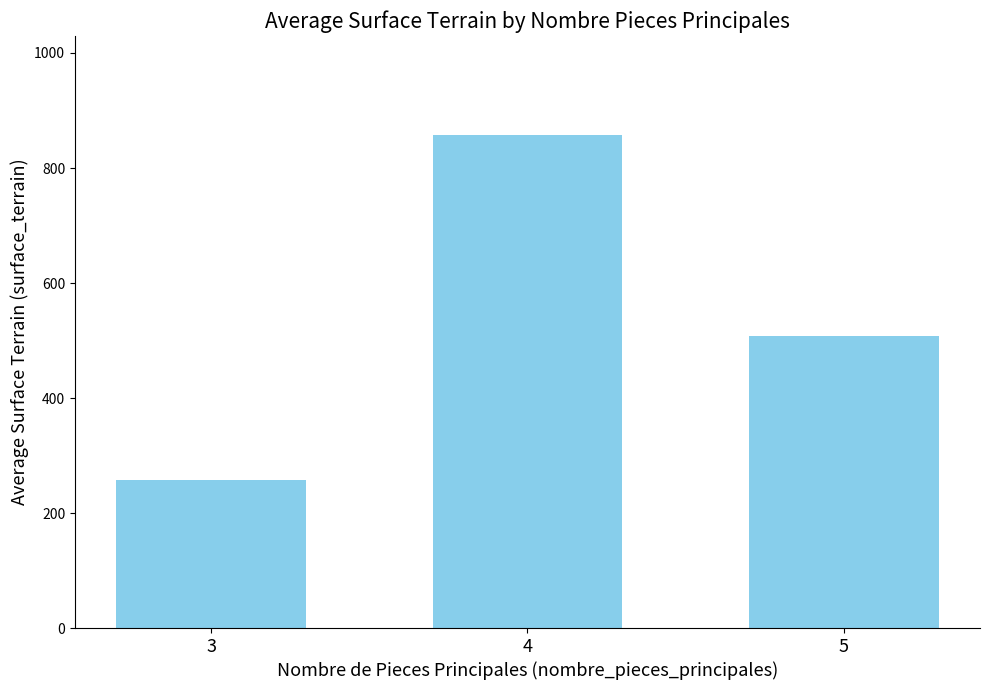

Rank the categories by value from lowest to highest.

3, 5, 4